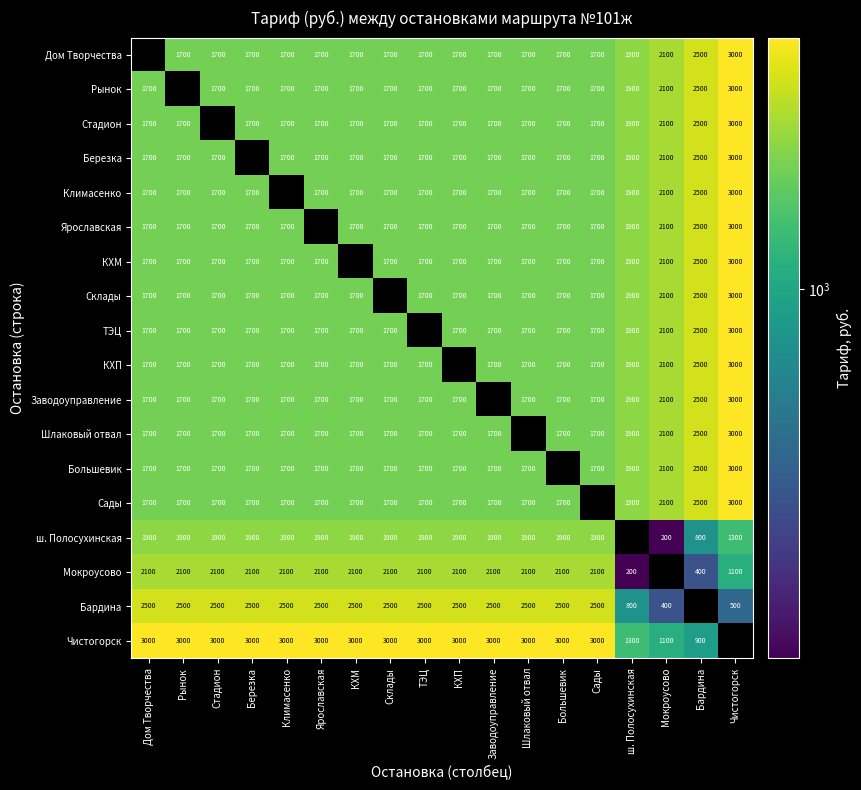

What is the greatest value displayed?

3000.0